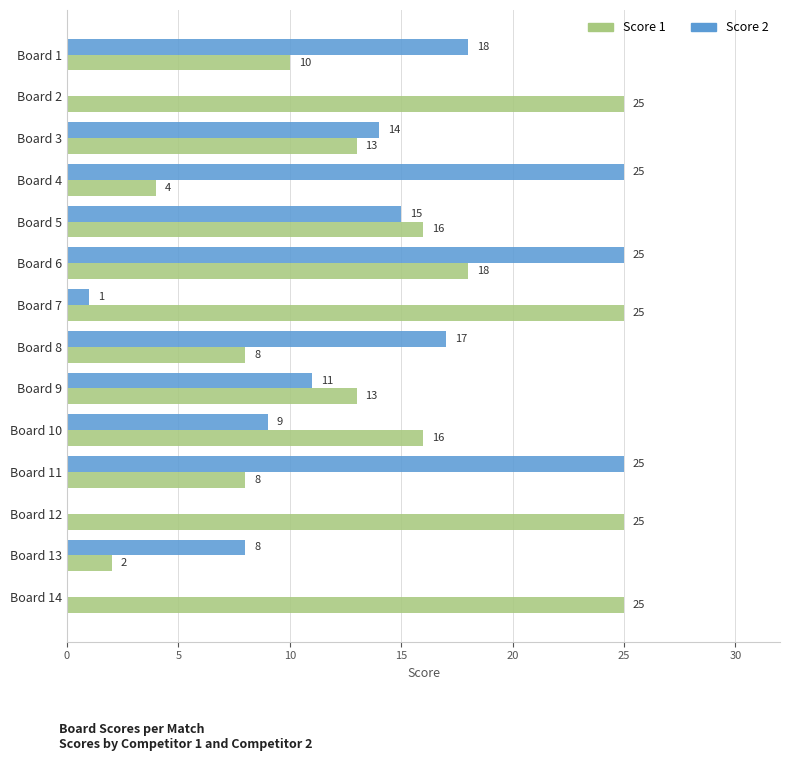

What is the total value across all series at Board 14?

25